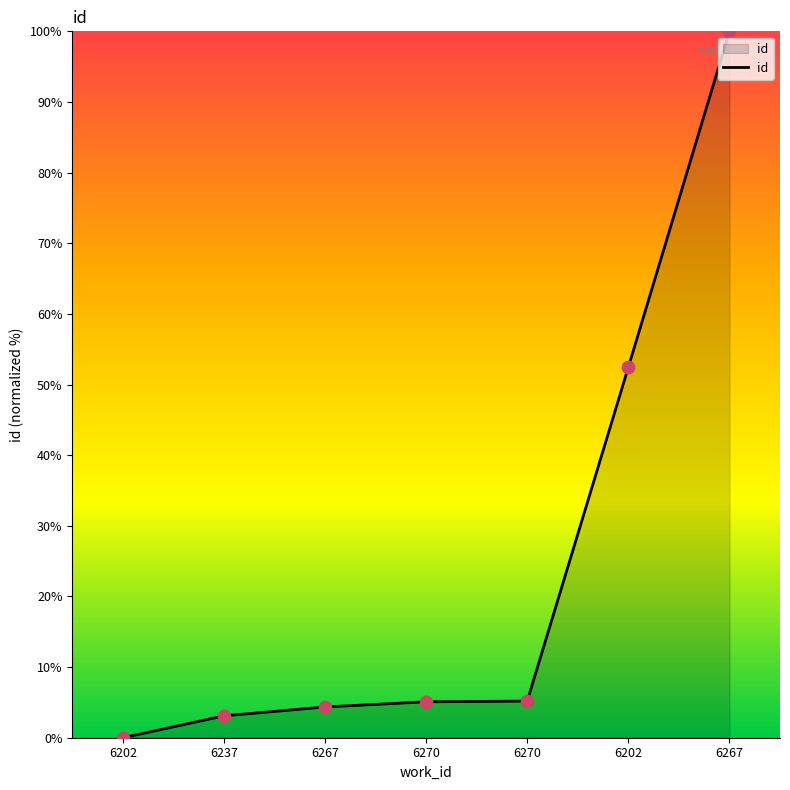

Approximately how many times larger is the value at 6270 compared to 6202?

0.1